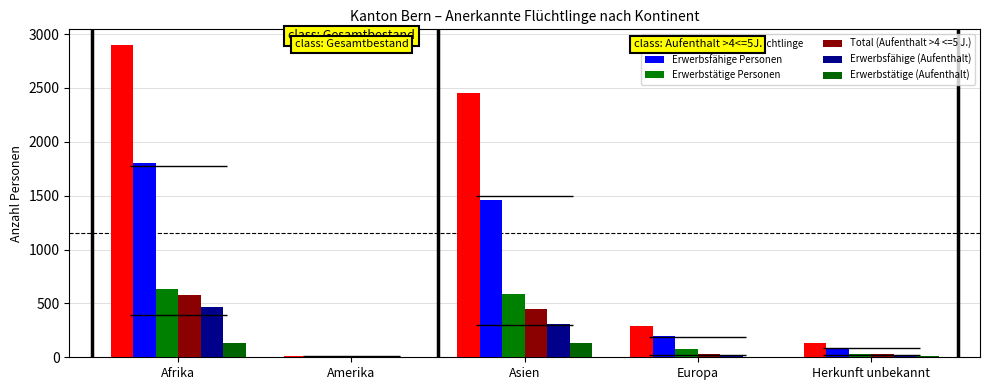

Is it true that Erwerbsfähige Personen equals 681 at Asien?

False